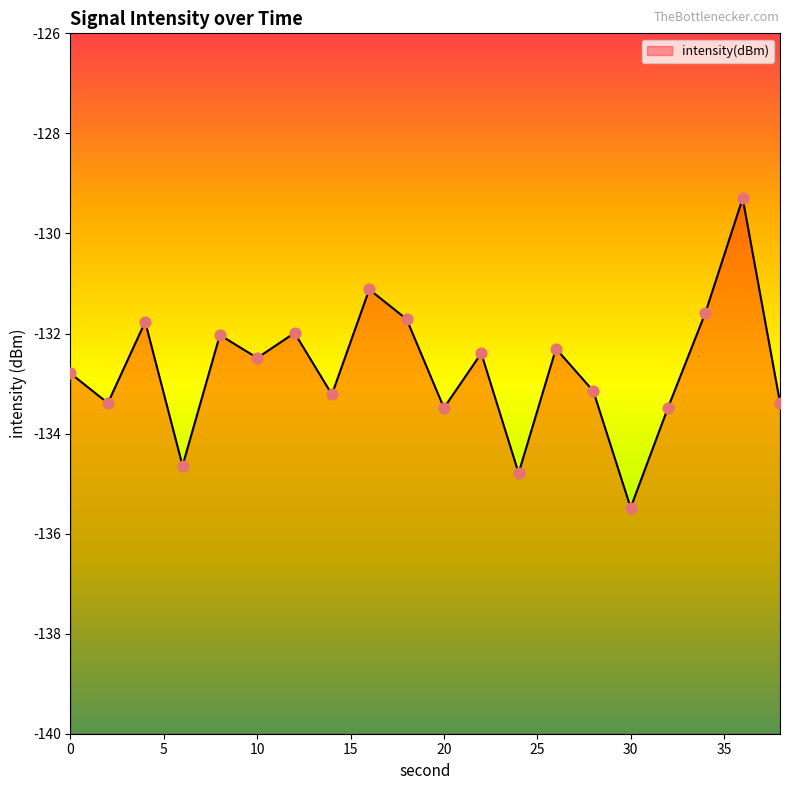

Between 2 and 22, which is larger?

22